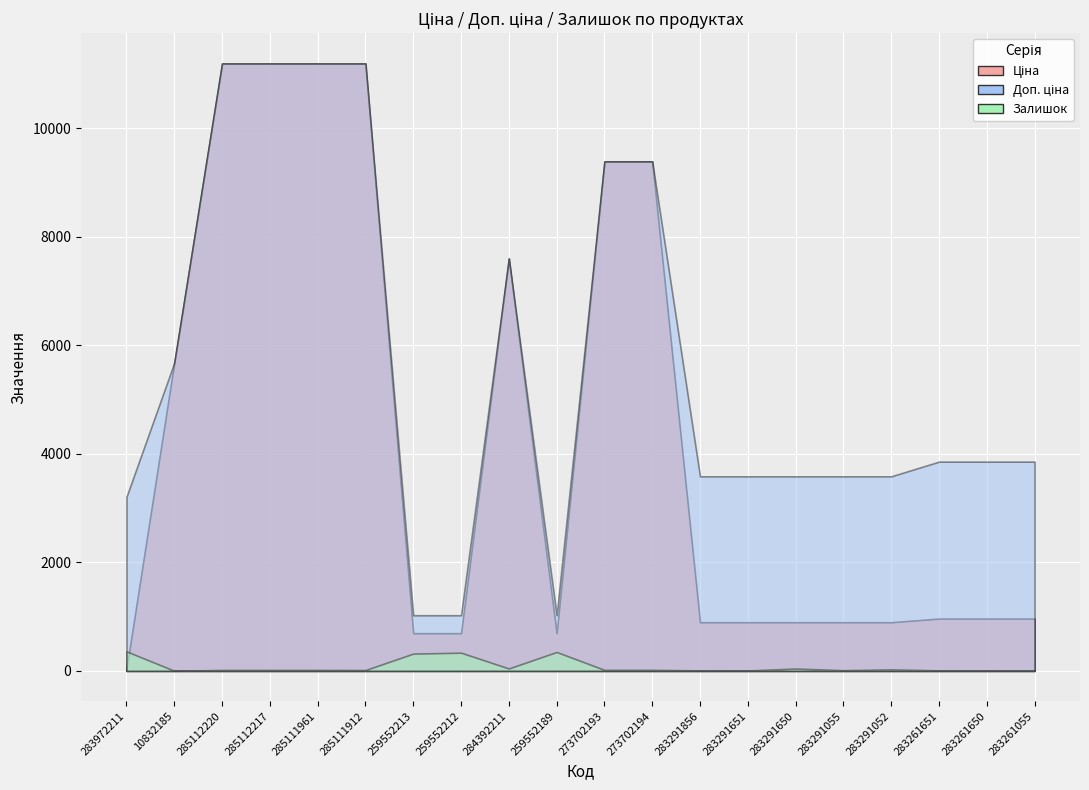

At which label does Залишок reach its peak?

283972211